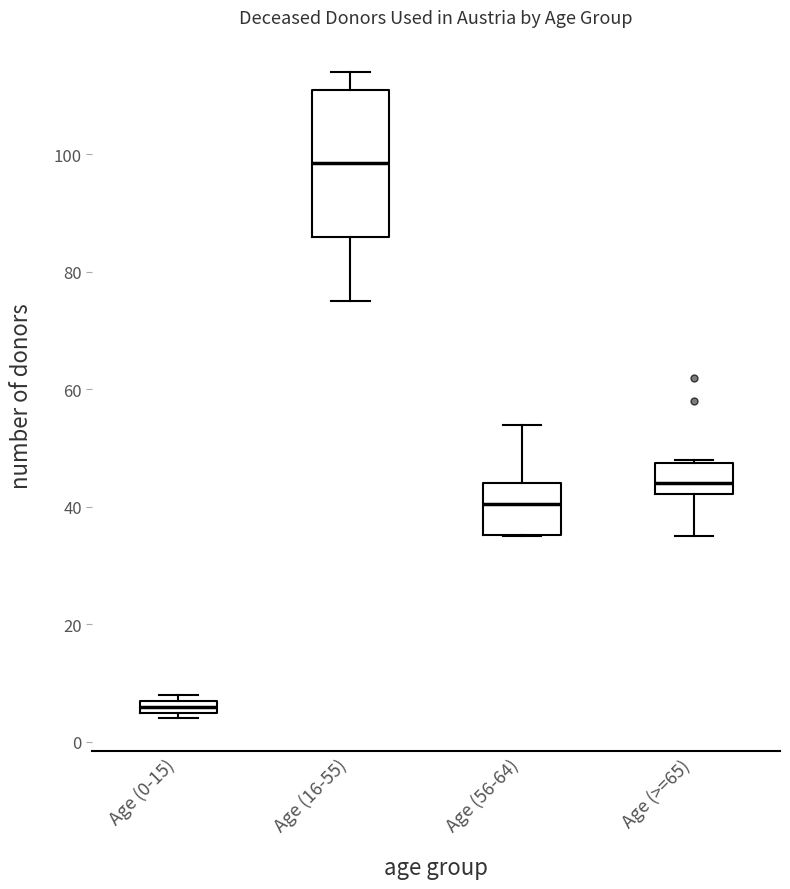

Which box's median line is the lowest?

Age (0-15)